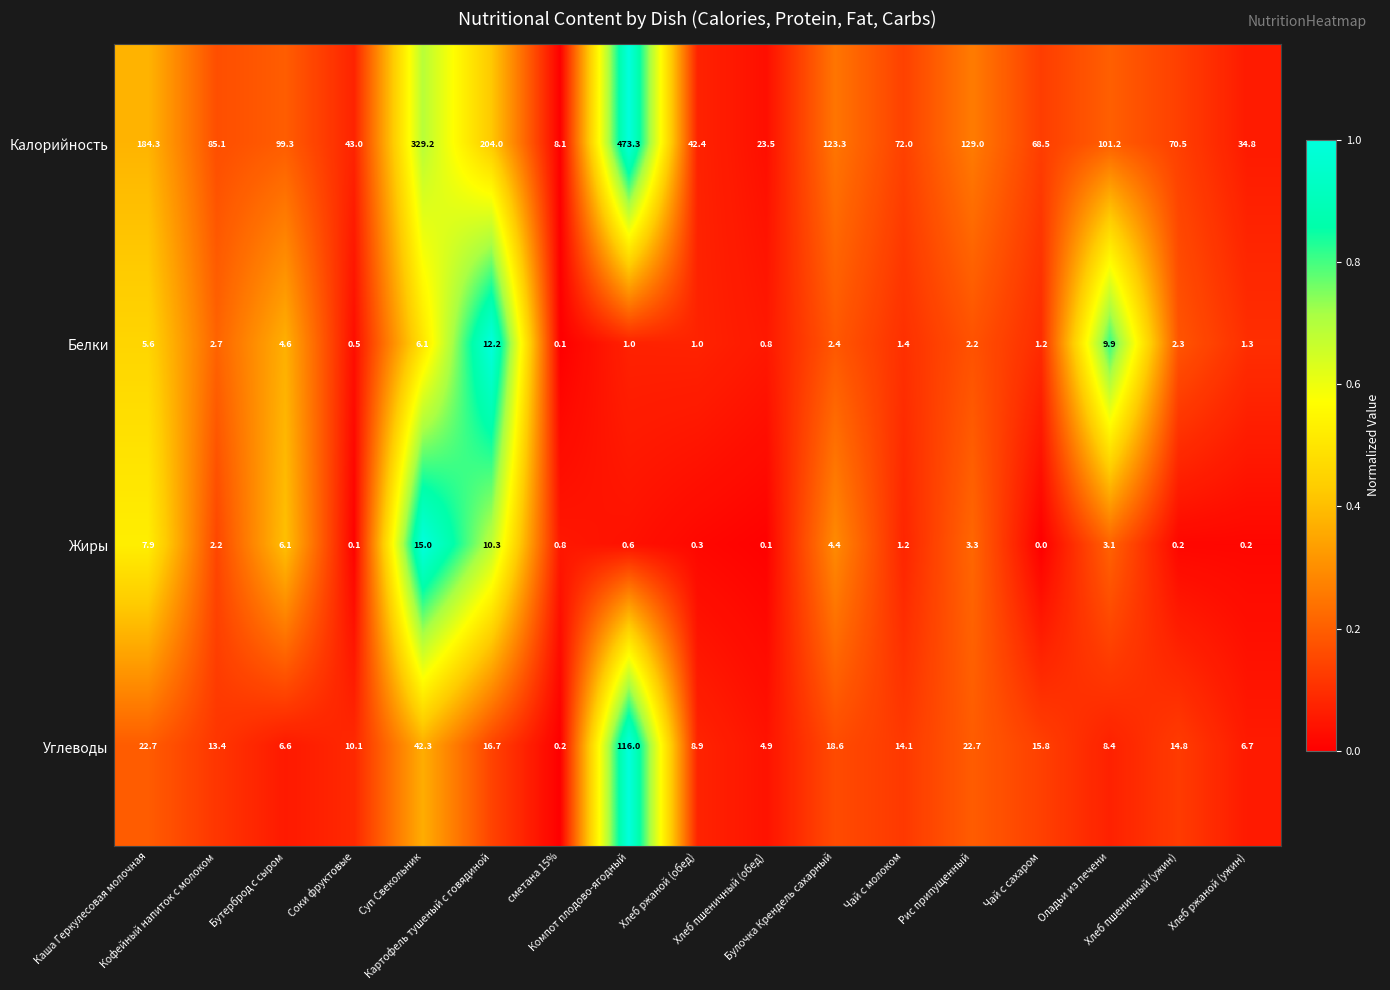

How many distinct data groups are displayed?

4